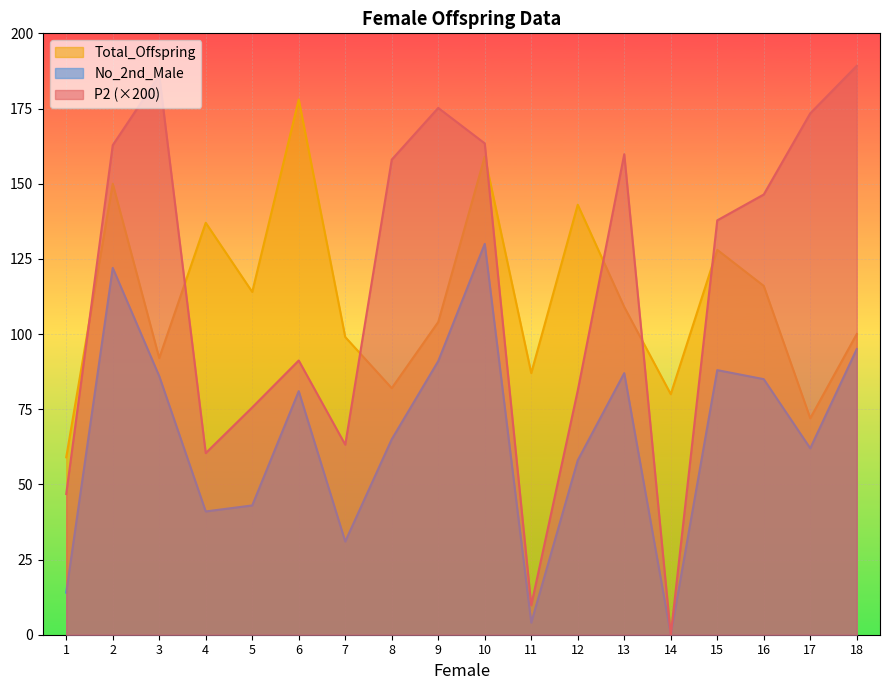

At which category does P2 reach its first local valley?

4